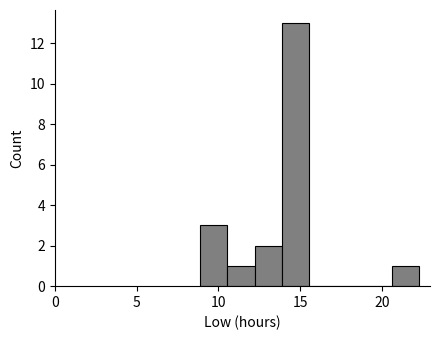

Read against the x-axis, roughly where is the centre of the tallest bar?

14.5